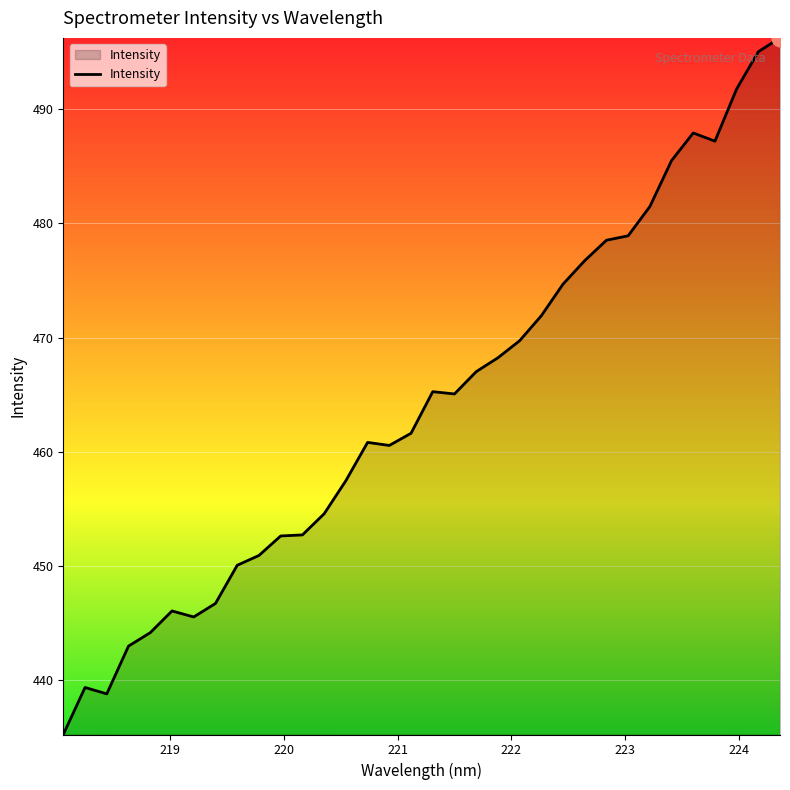

What is the maximum value shown in the chart?

496.2